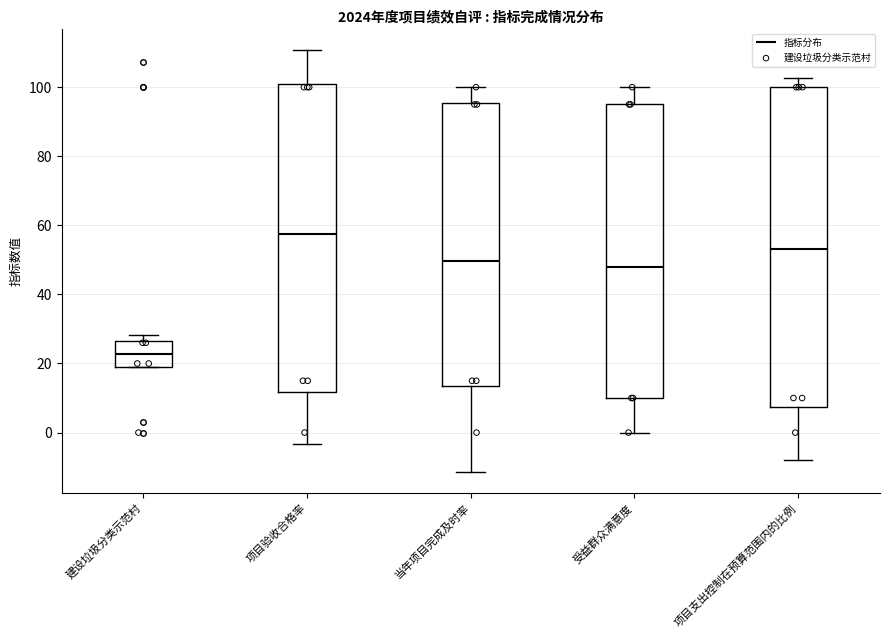

Reading left to right, transcribe this box plot: for each box, give where its median line is, the range the box spans, and where its two whiskers end, as read against the y-axis. The values are not printed on the chart, so give them approximately, as read against the axis.

建设垃圾分类示范村: median 22, box 18 to 26, whiskers 18 to 28
项目验收合格率: median 58, box 12 to 100, whiskers -4 to 110
当年项目完成及时率: median 50, box 14 to 96, whiskers -12 to 100
受益群众满意度: median 48, box 10 to 96, whiskers 0 to 100
项目支出控制在预算范围内的比例: median 54, box 8 to 100, whiskers -8 to 102